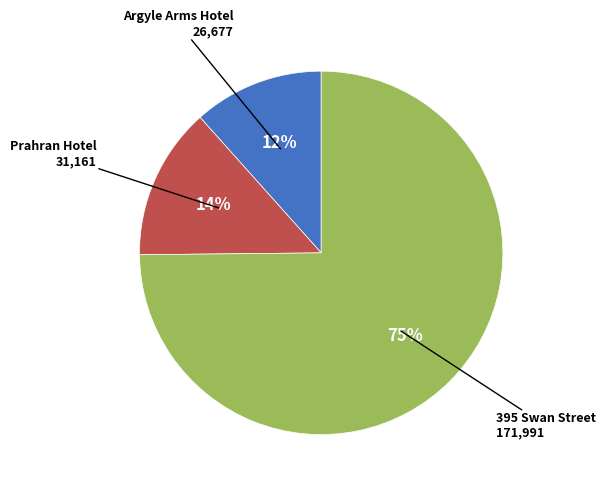

To the nearest percent, what is the average slice percentage?

33%